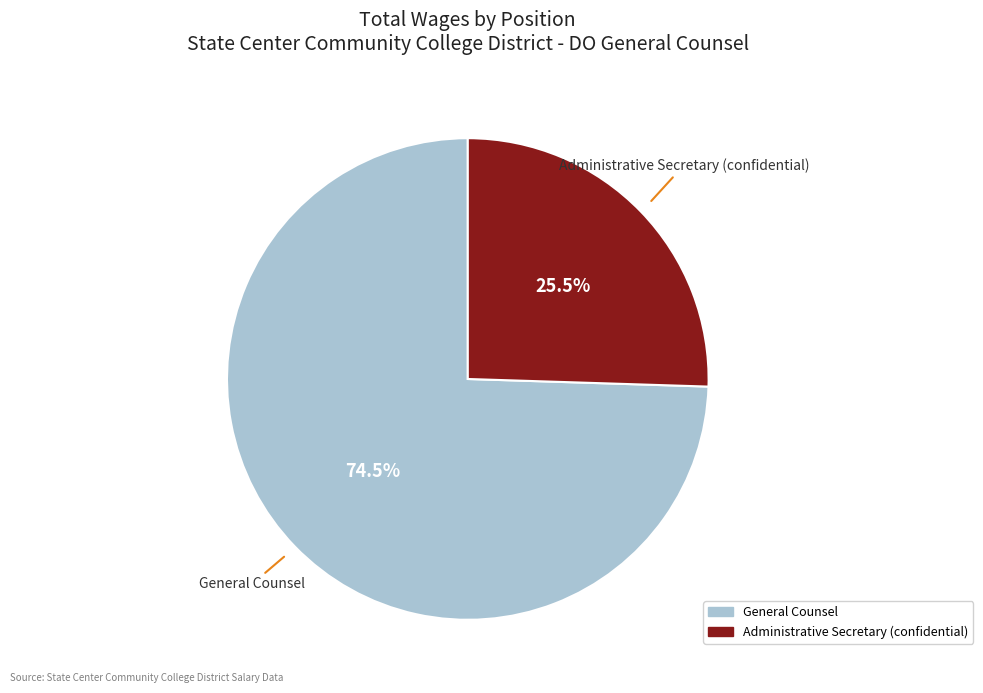

Which category accounts for the majority?

General Counsel